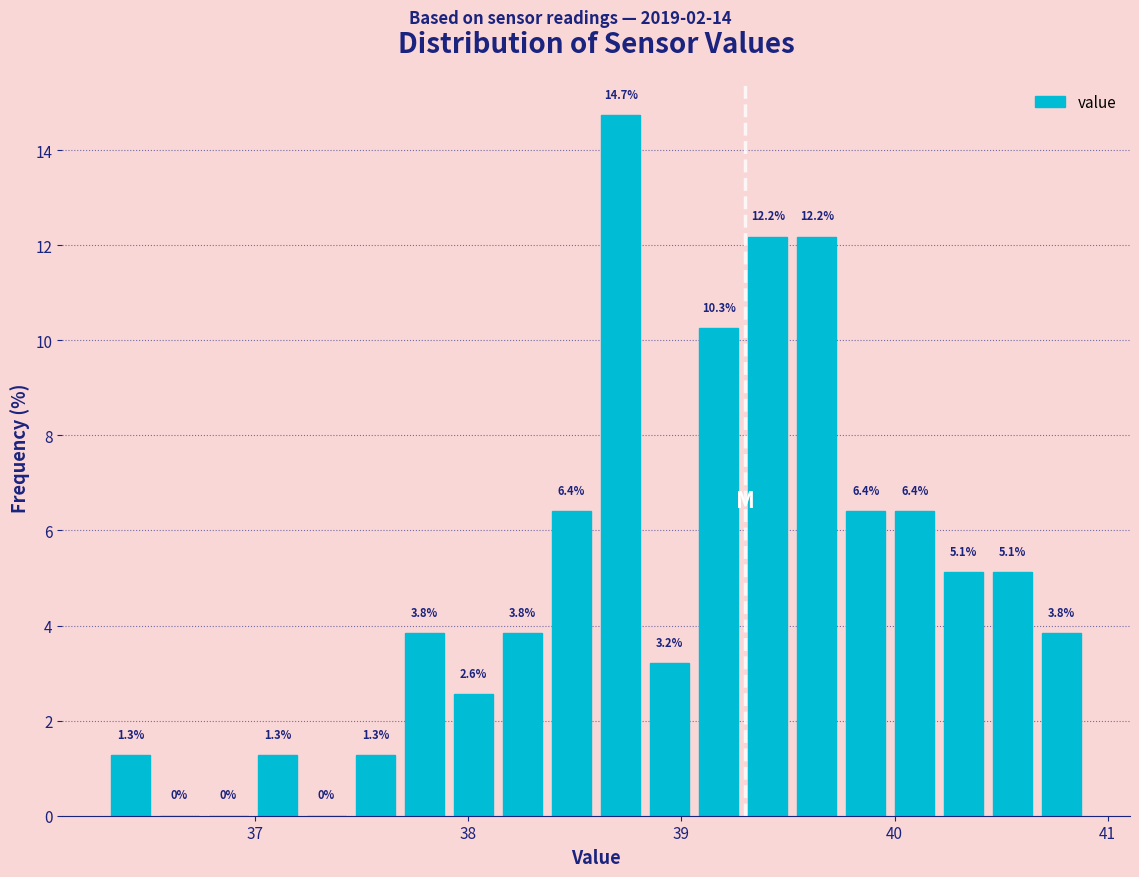

Around what value on the x-axis is the tallest bar? Give the approximate position of its centre, as read against the axis.

38.7